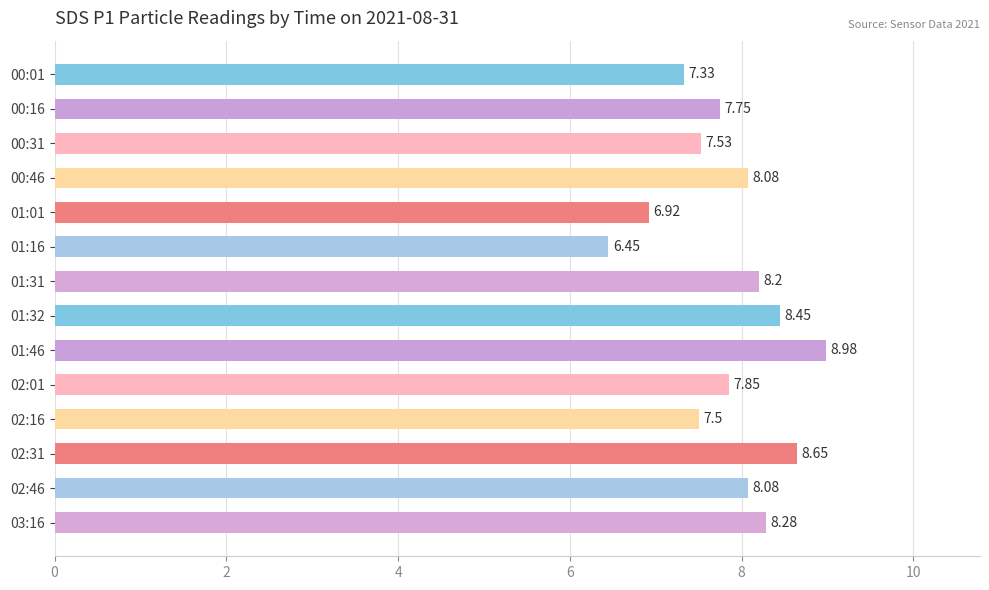

What is the sum of the values at 01:46 and 00:16?

16.7